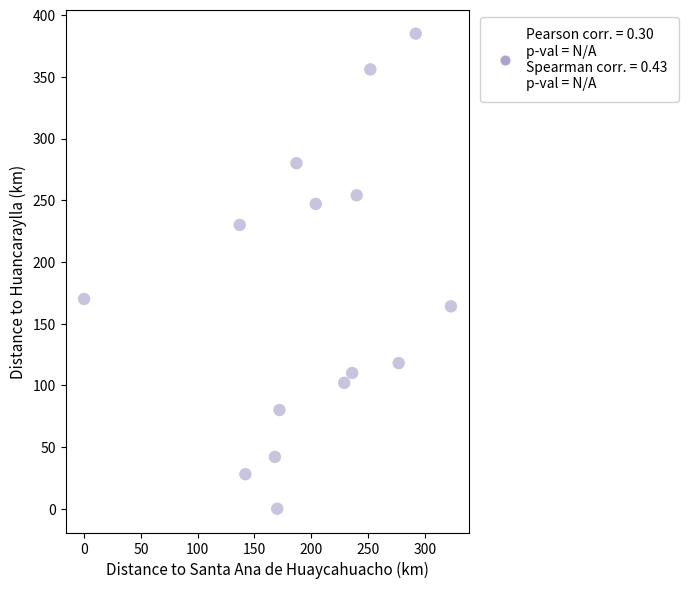

What is the range of Y values (max minus min)?

385